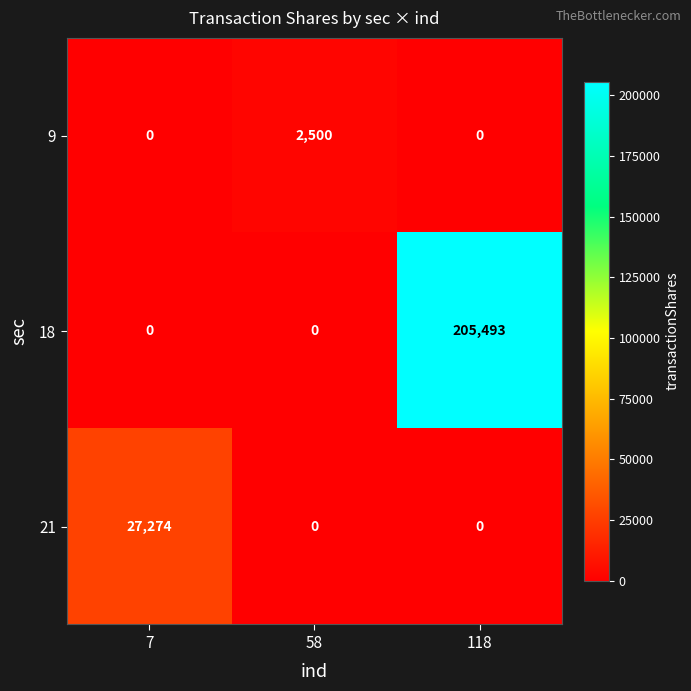

What is the approximate value of 18 at 118, to the nearest 100?

205500